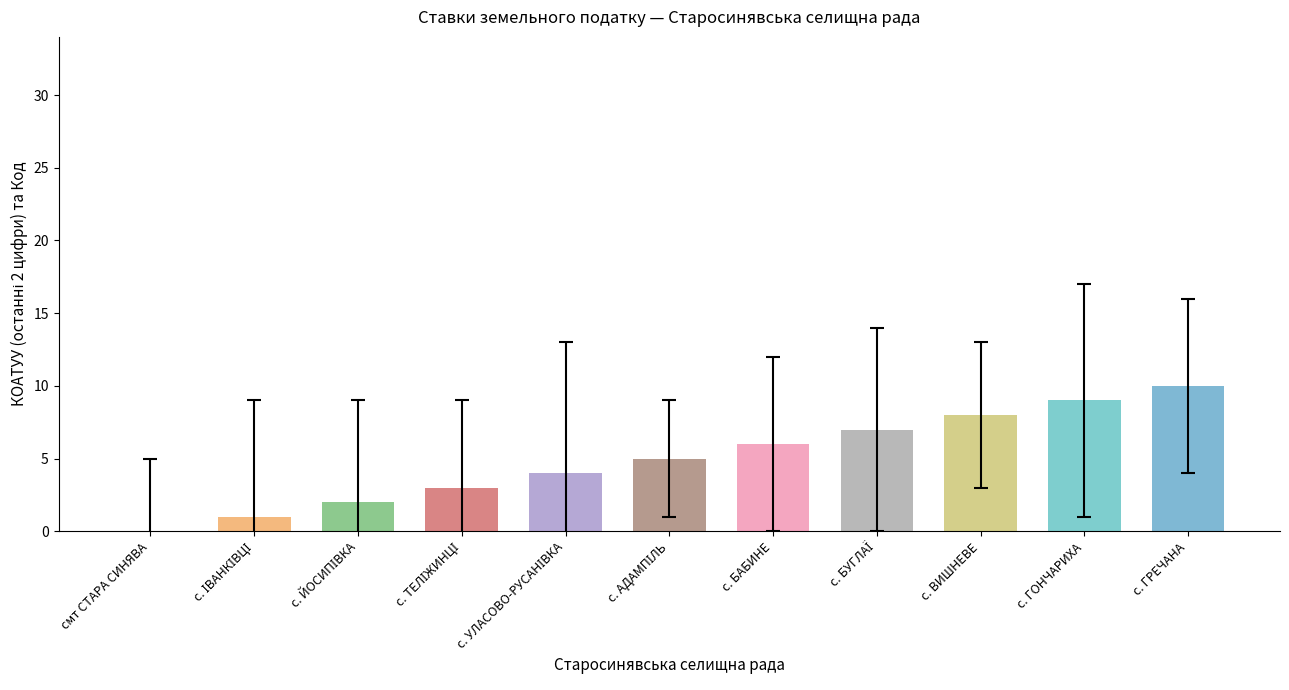

Which label corresponds to the largest value in the chart?

с. ГРЕЧАНА